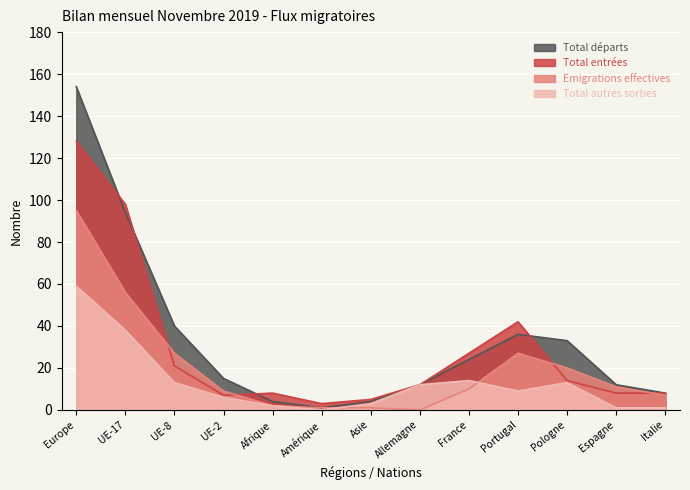

What are all the series names shown in the legend?

Total départs, Total entrées, Emigrations effectives, Total autres sorties